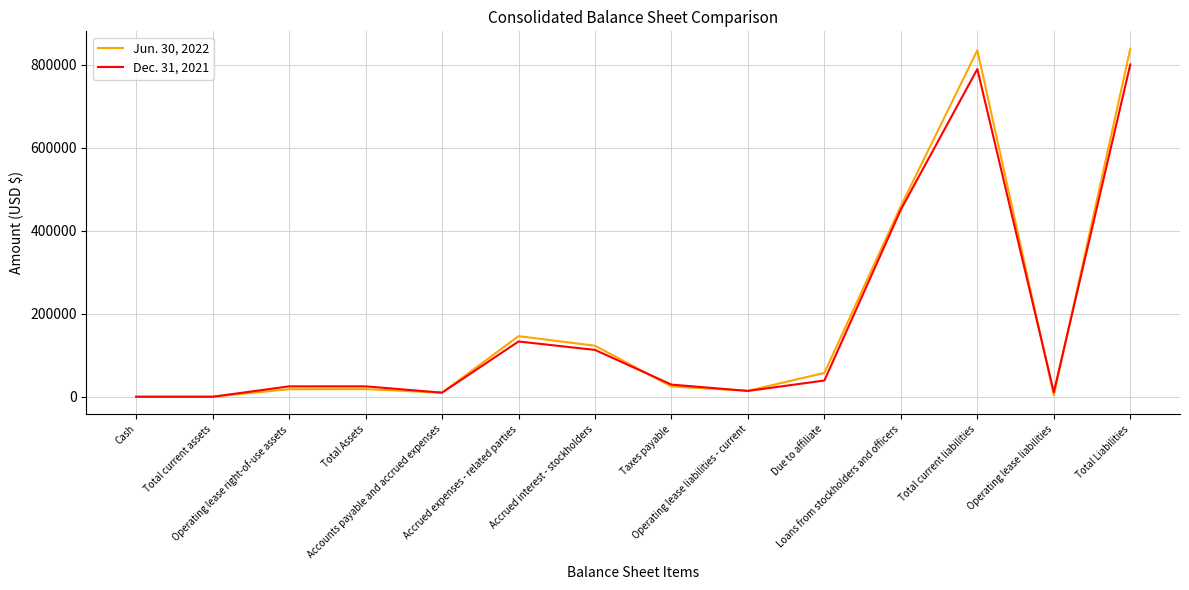

The value of Dec. 31, 2021 at Total current liabilities is 789722. True or false?

True